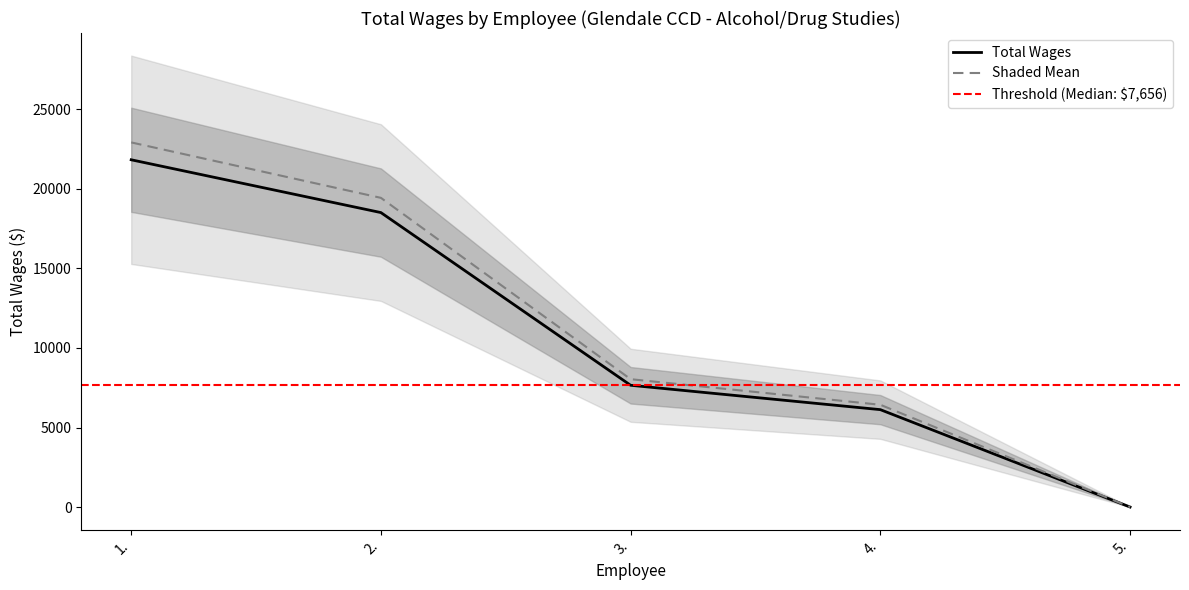

List the labels in order of Total Wages value, largest first.

1., 2., 3., 4., 5.